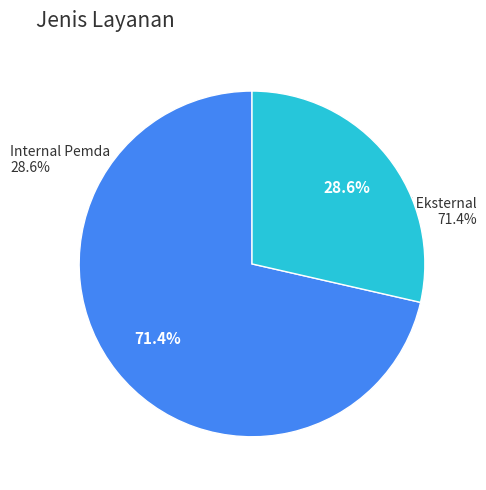

To the nearest percent, what is the difference between the Internal Pemda and Publik / Eksternal slice percentages?

43%